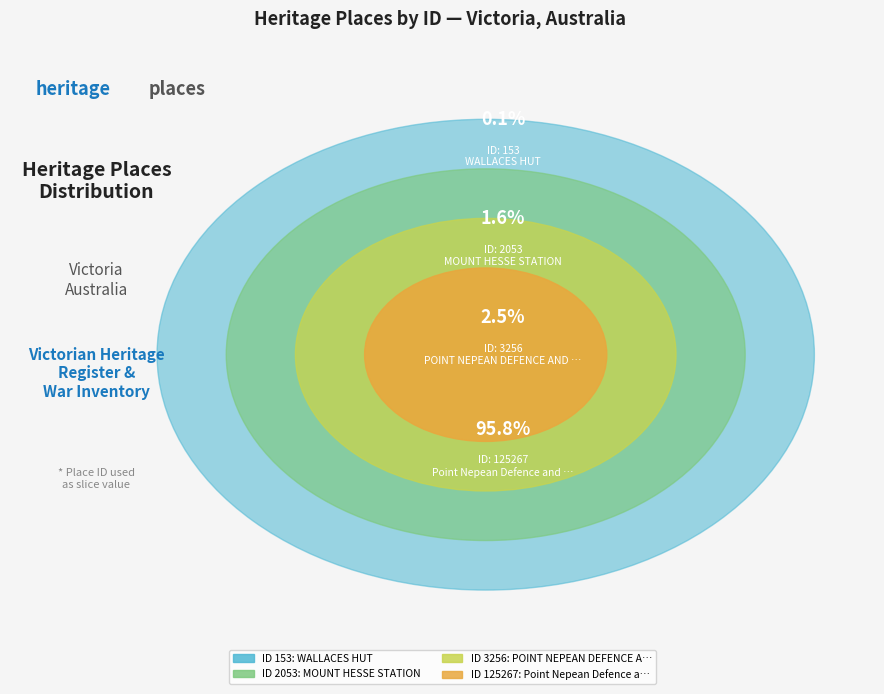

Does Point Nepean Defence and Quarantine Precinct (War) account for over 50% of the chart?

Yes